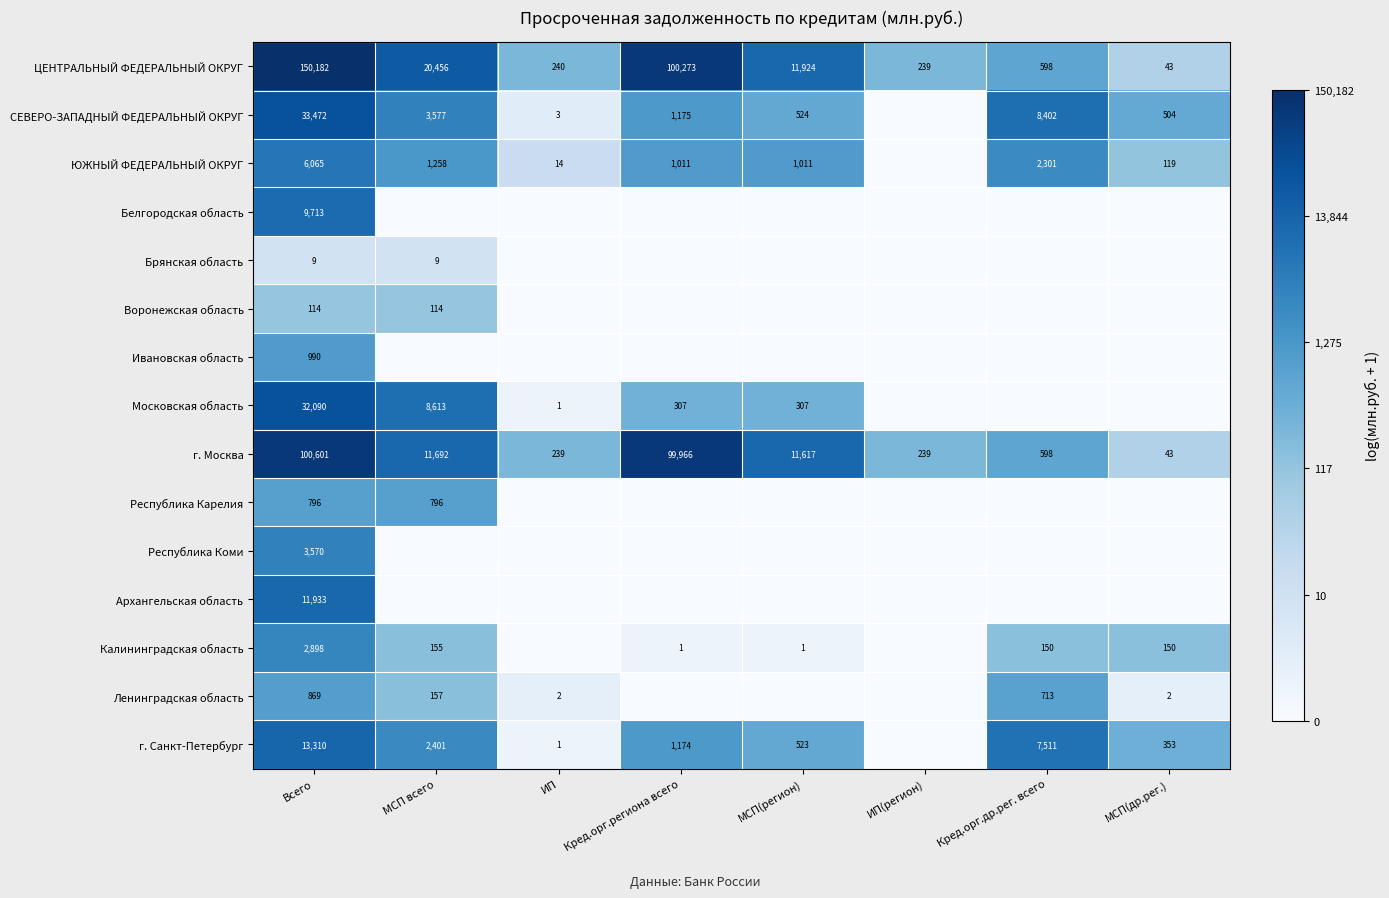

Is the value of Республика Карелия at МСП всего greater than the value of г. Санкт-Петербург at Всего?

No